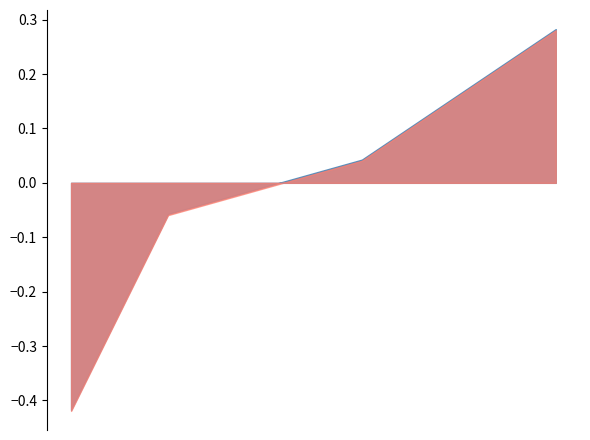

What is the difference between the maximum and minimum values?

0.7